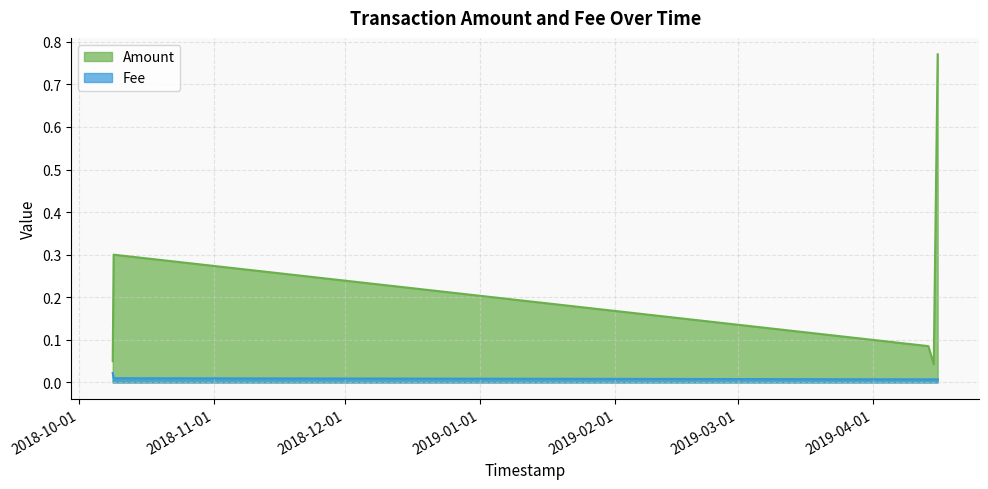

True or false: Fee and Amount cross at least once.

False